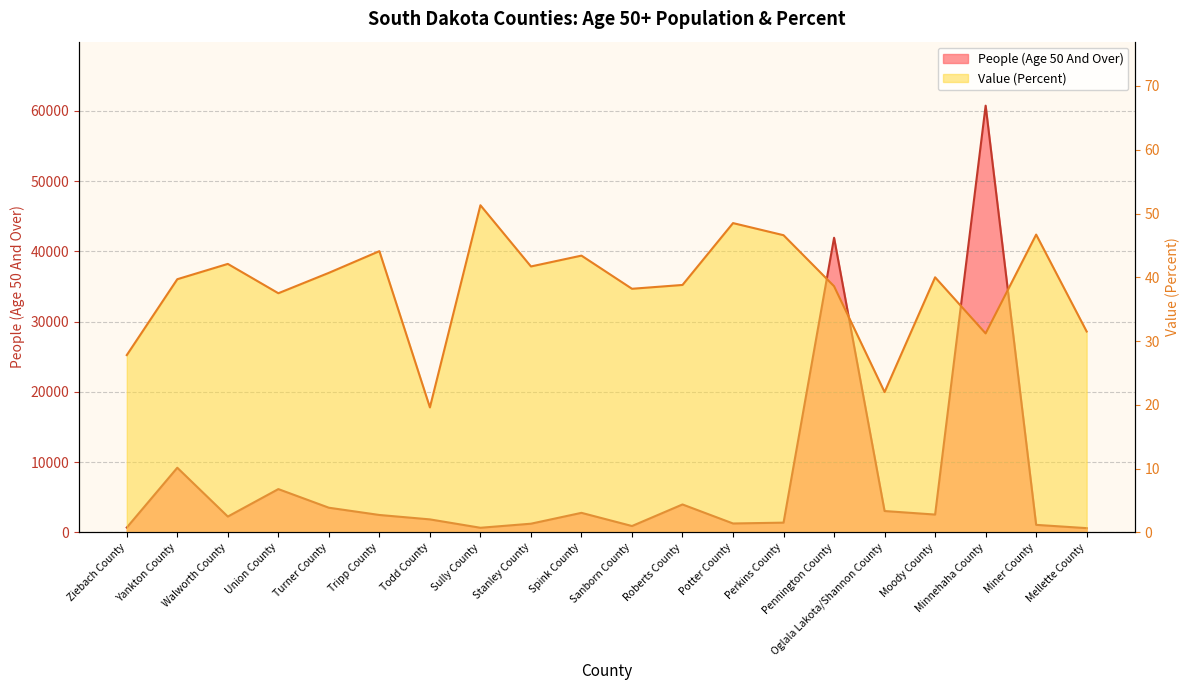

What is the difference between the People (Age 50 And Over) values at Ziebach County and Minnehaha County?

60067.0